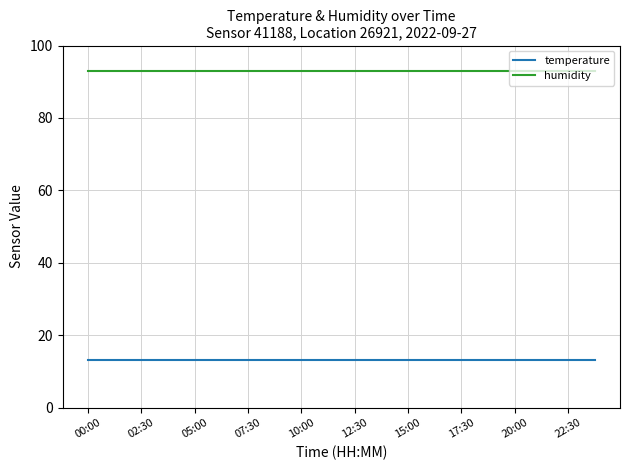

True or false: temperature and humidity intersect in this chart.

False